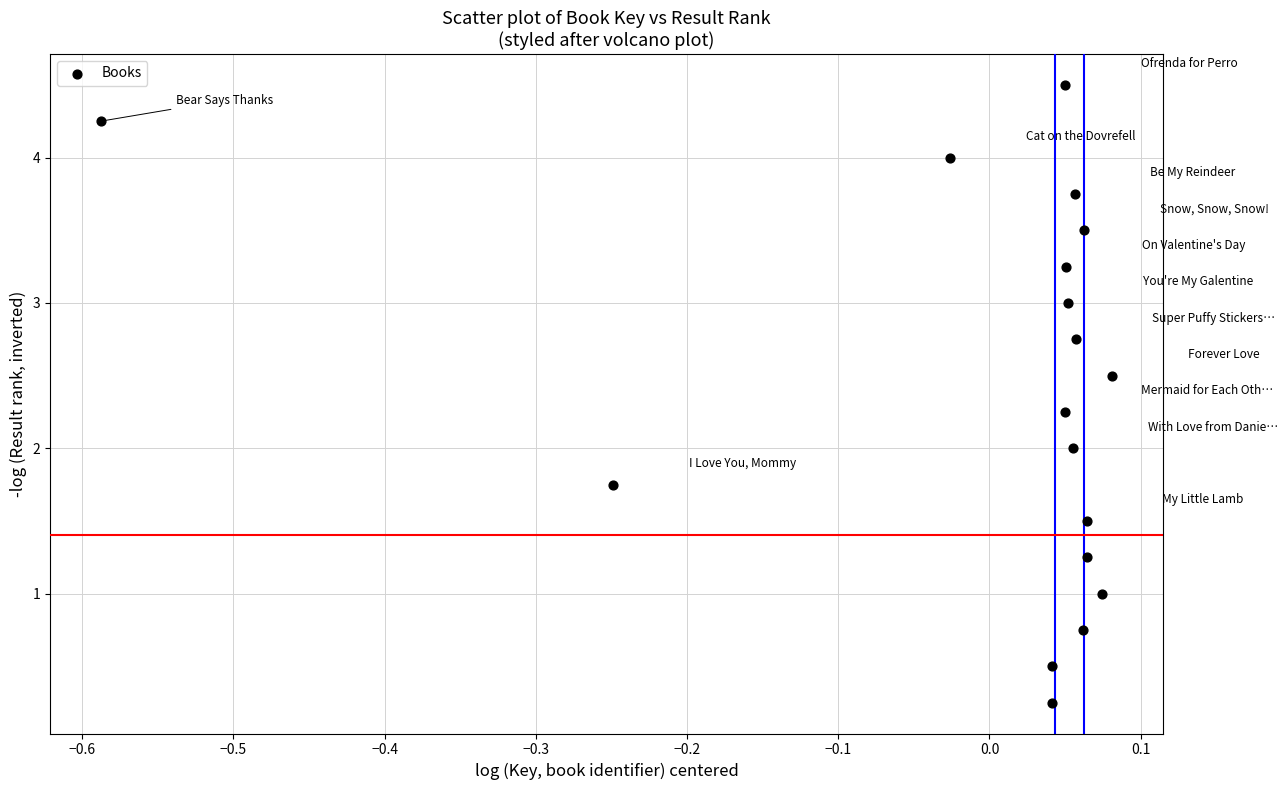

What is the range of X values (max minus min)?

0.7